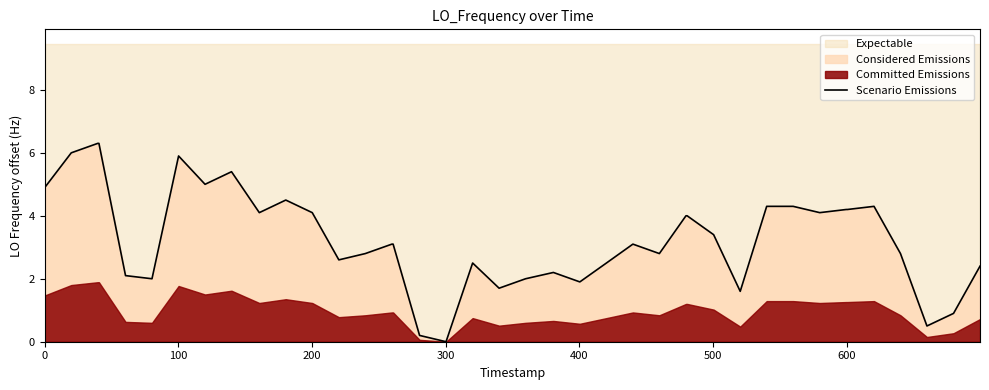

What is the difference between the maximum and minimum values?

6.3